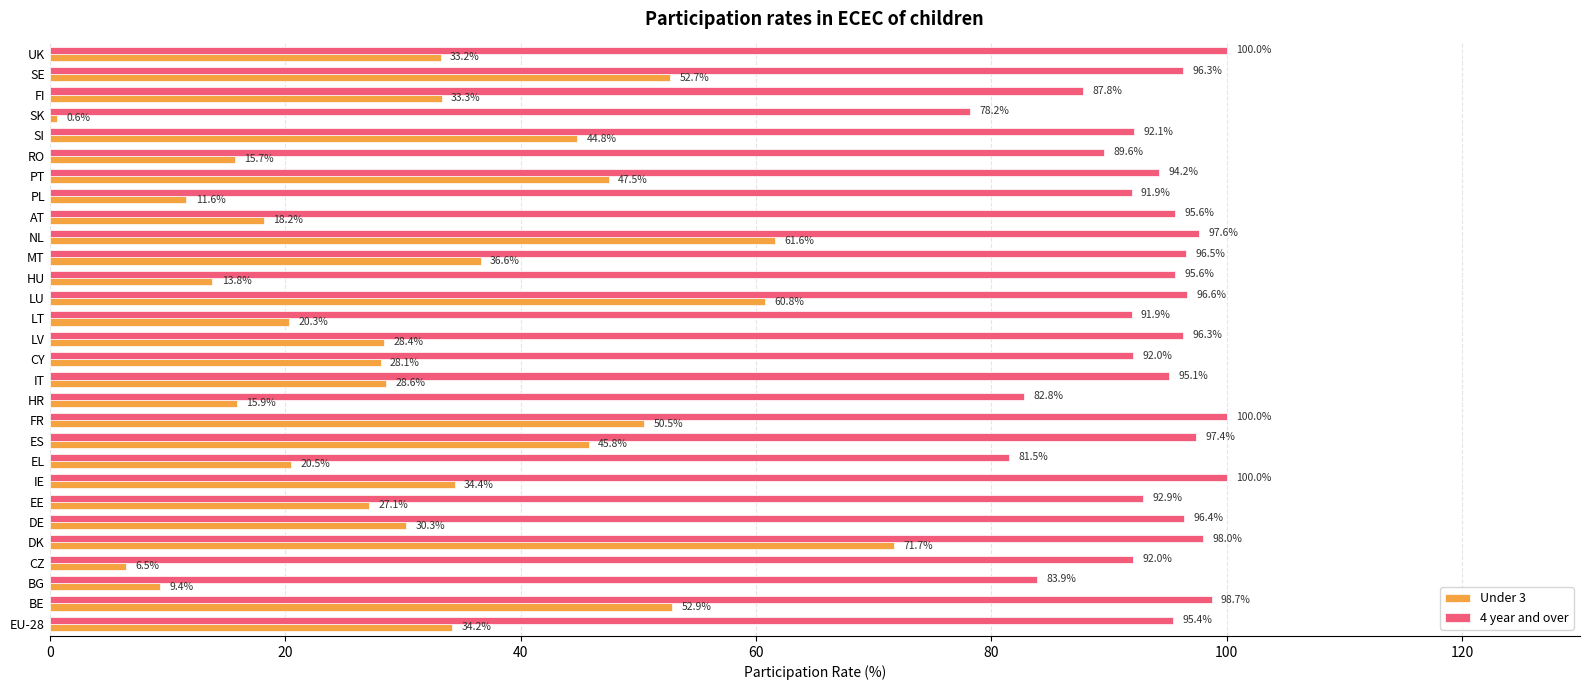

At which category is the sum across all series the highest?

DK